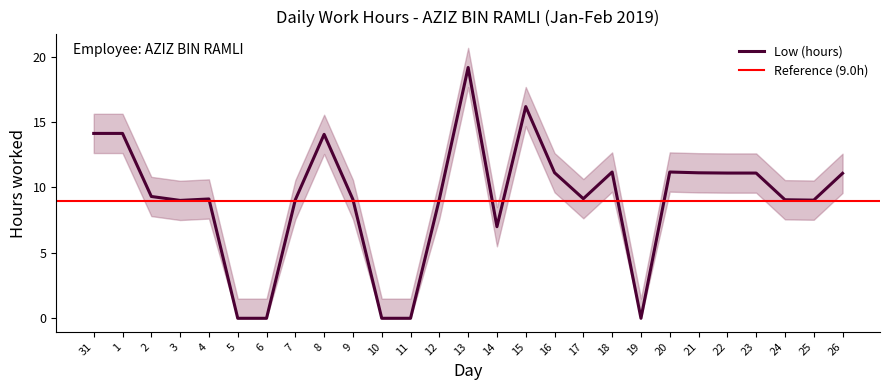

Reading left to right, transcribe all the data shown in this chart.

14.1	14.1	9.3	9.0	9.1	0.0	0.0	9.1	14.1	9.1	0.0	0.0	9.1	19.2	7.0	16.2	11.1	9.1	11.2	0.0	11.2	11.1	11.1	11.1	9.1	9.0	11.1